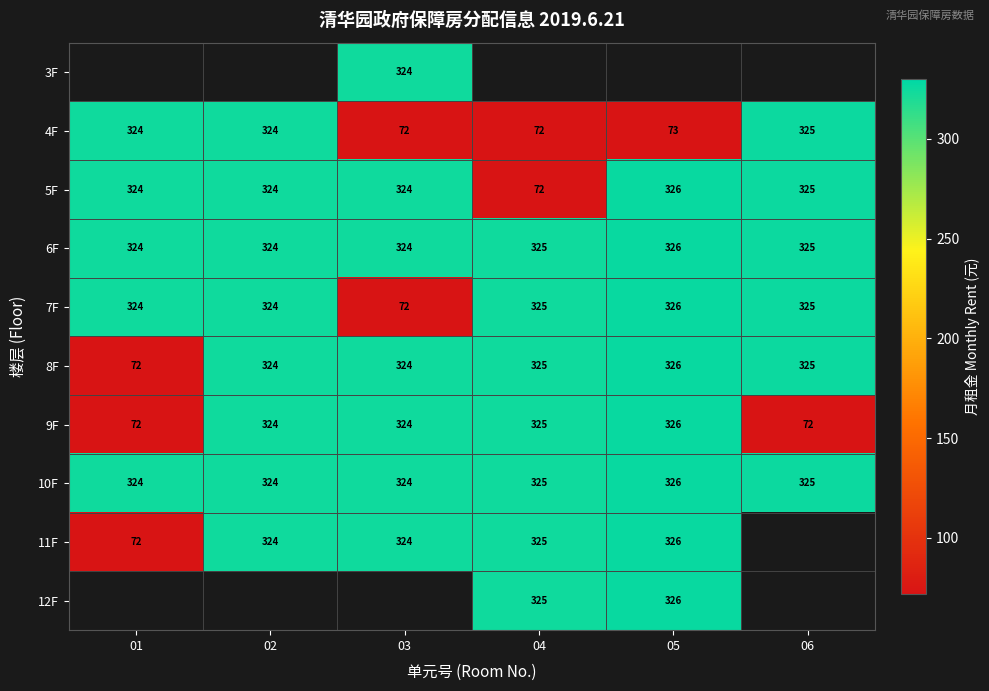

At 03, list the series in order from largest to smallest.

3F, 5F, 6F, 8F, 9F, 10F, 11F, 4F, 12F, 7F